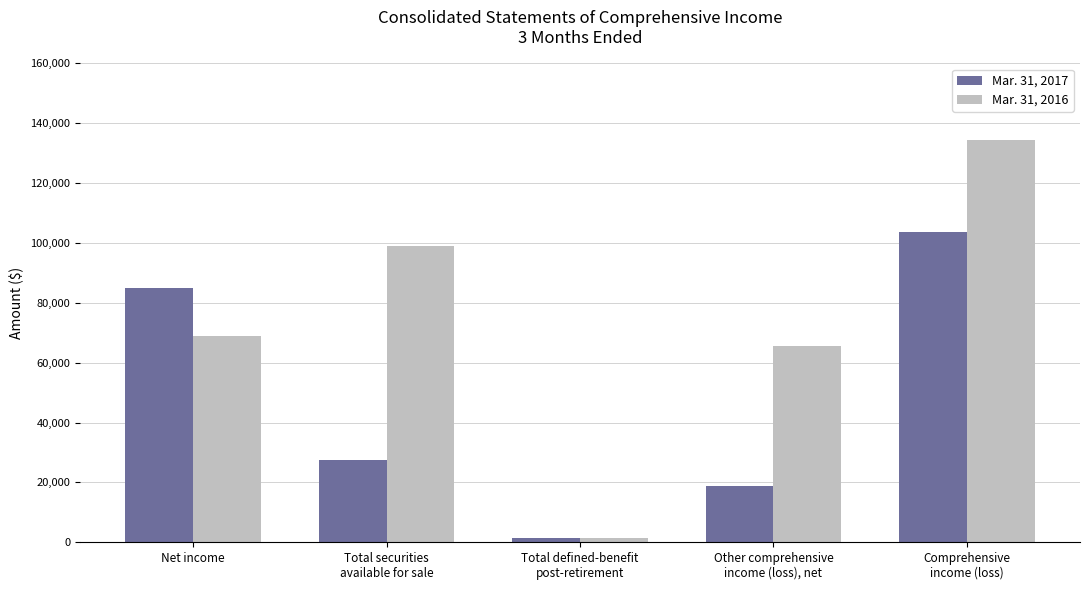

What is the total value across all series at Comprehensive
income (loss)?

237986